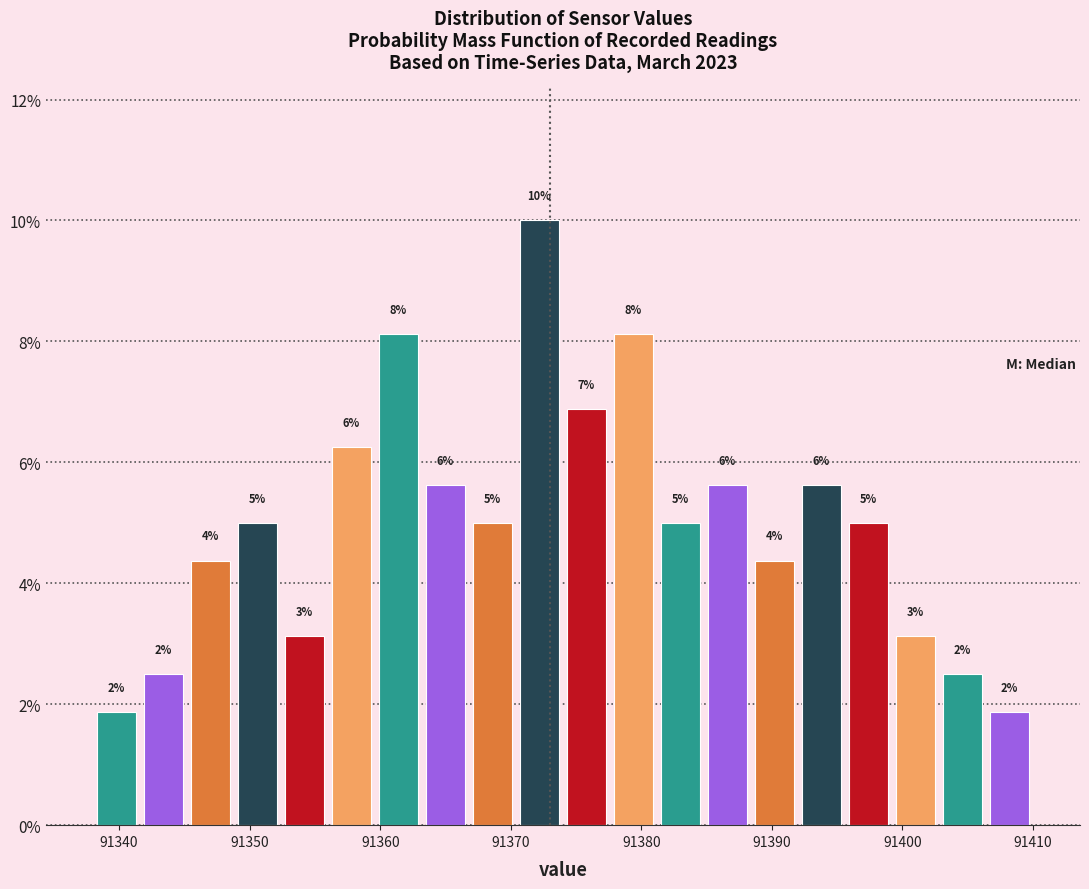

Read against the x-axis, roughly where is the centre of the tallest bar?

91372